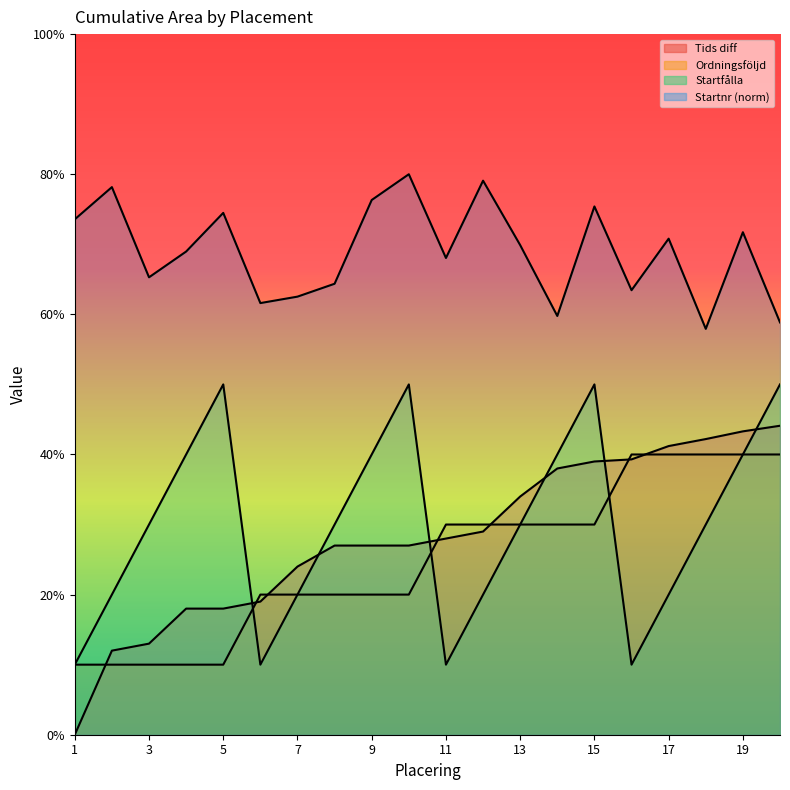

How many data points in Tids diff are above 28?

9